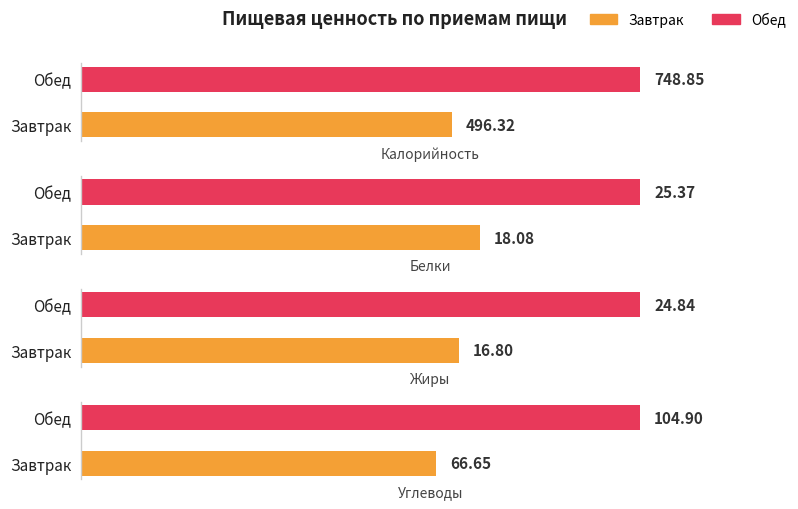

At how many categories does at least one series exceed 562?

1